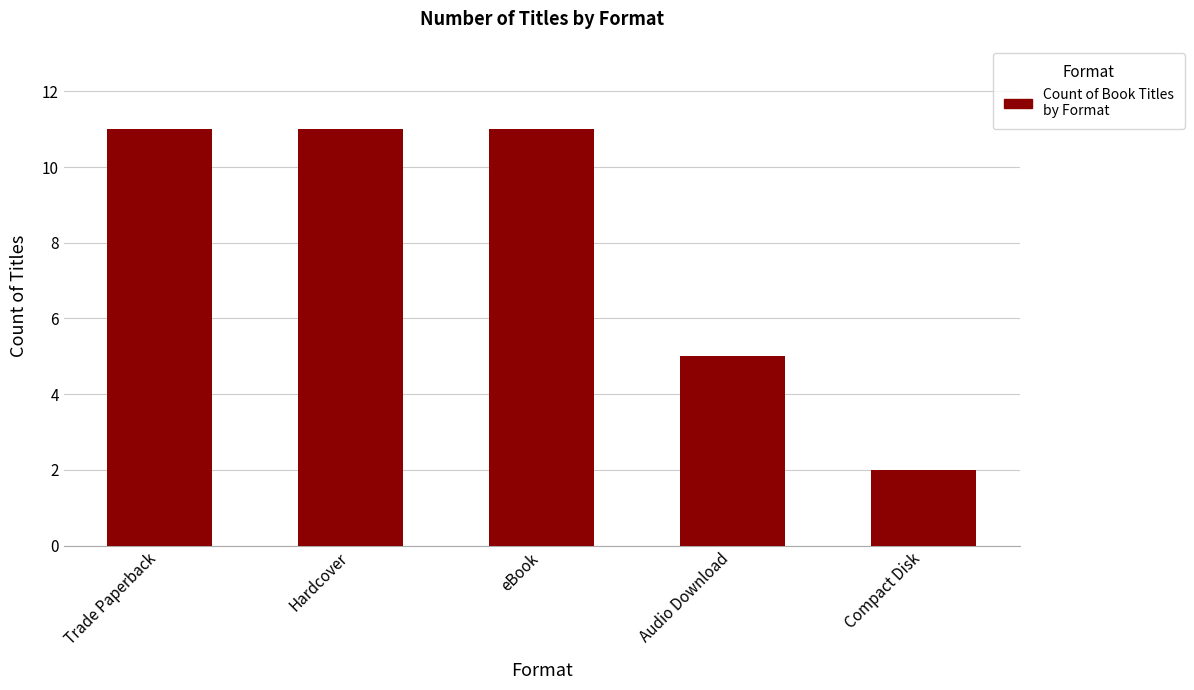

How many bars are there in total?

5